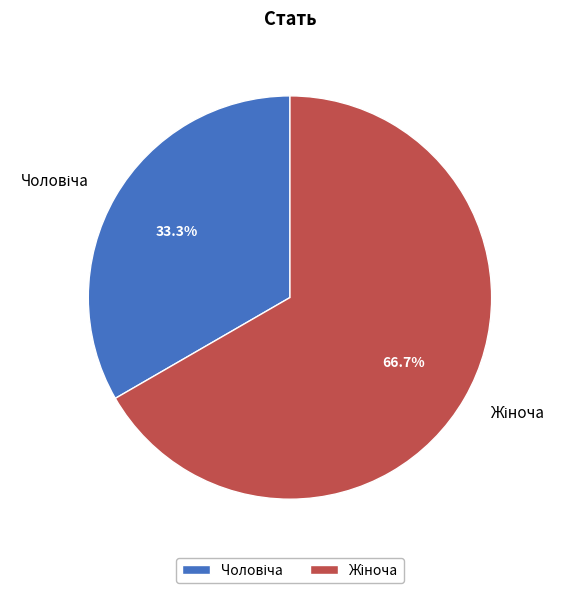

Is there any slice that represents more than half of the pie?

Yes